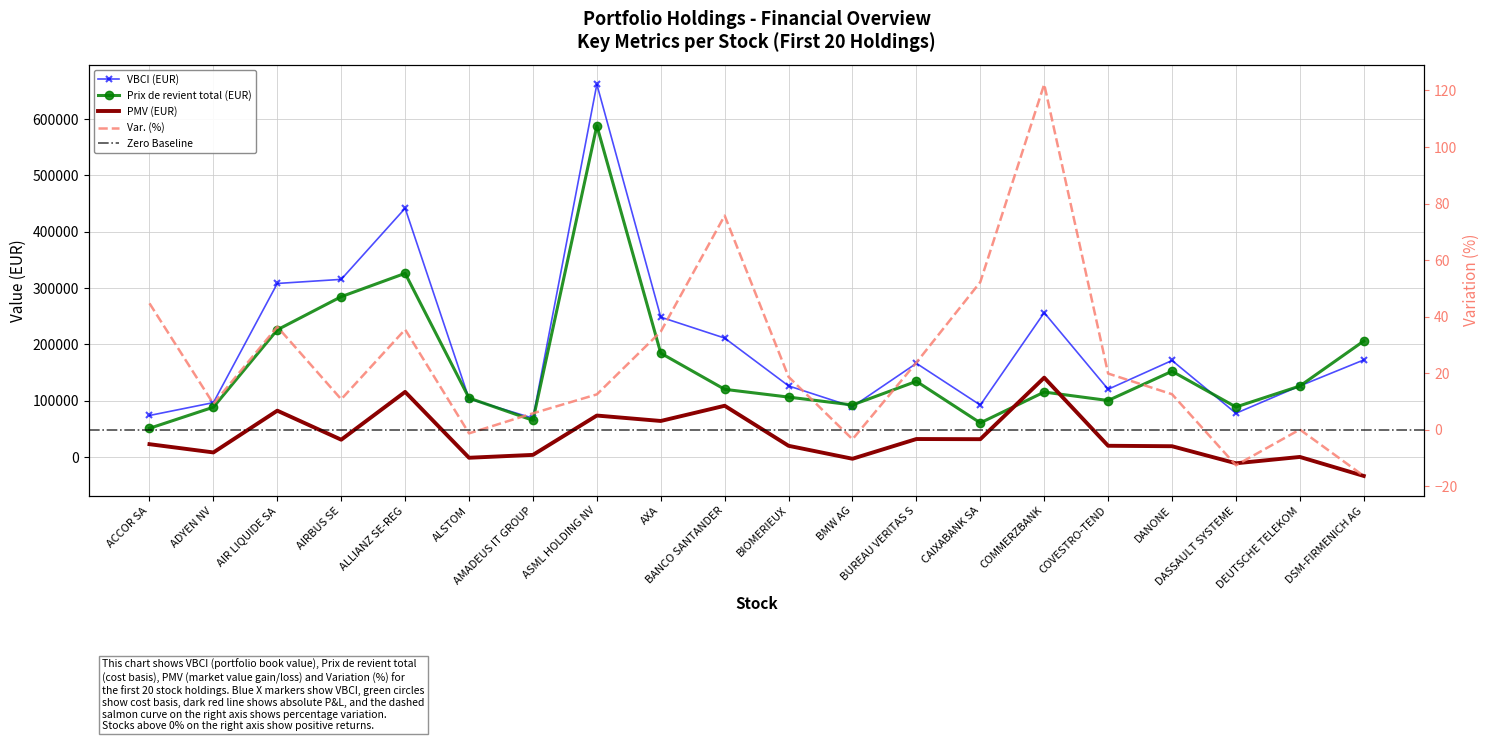

What position from the left is DSM-FIRMENICH AG?

20